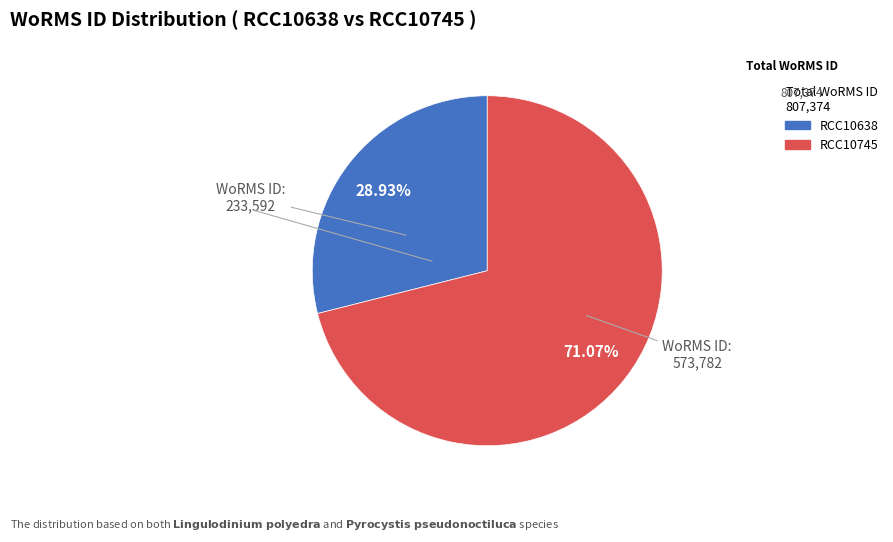

What percentage is the RCC10638 slice, to the nearest percent?

29%